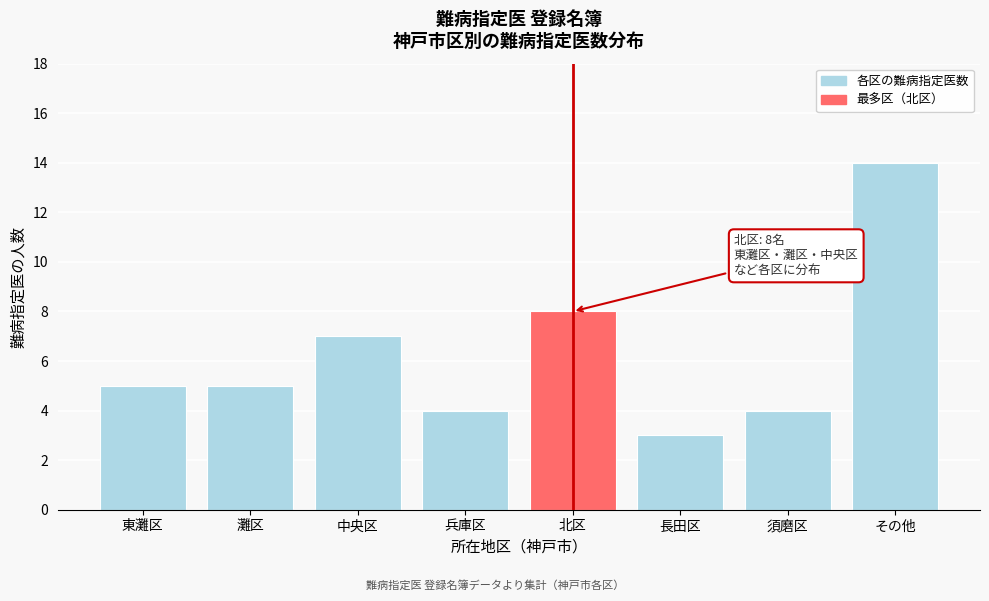

Reading left to right, transcribe all the data shown in this chart.

5	5	7	4	8	3	4	14